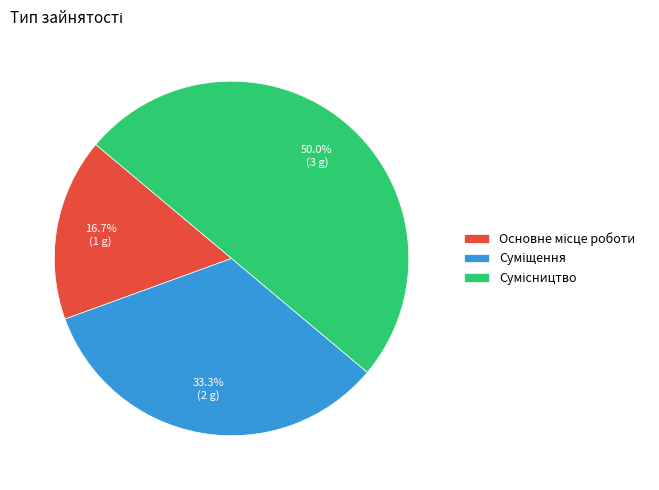

What is the change in value from Основне місце роботи to Суміщення?

+1